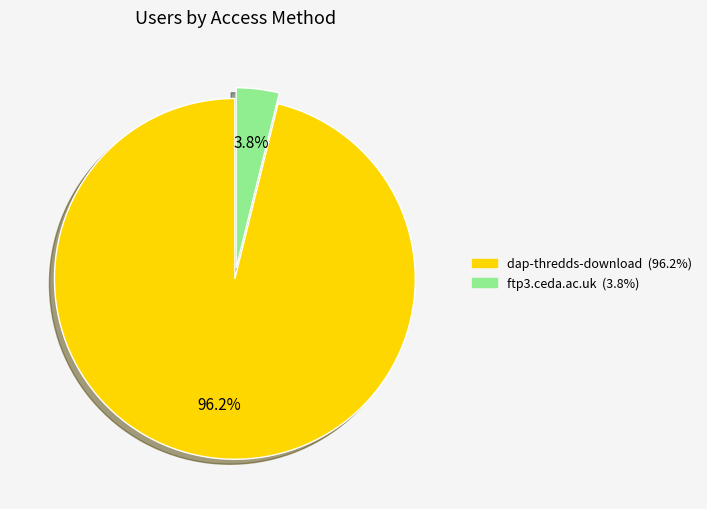

To the nearest percent, what portion does dap-thredds-download represent?

96%